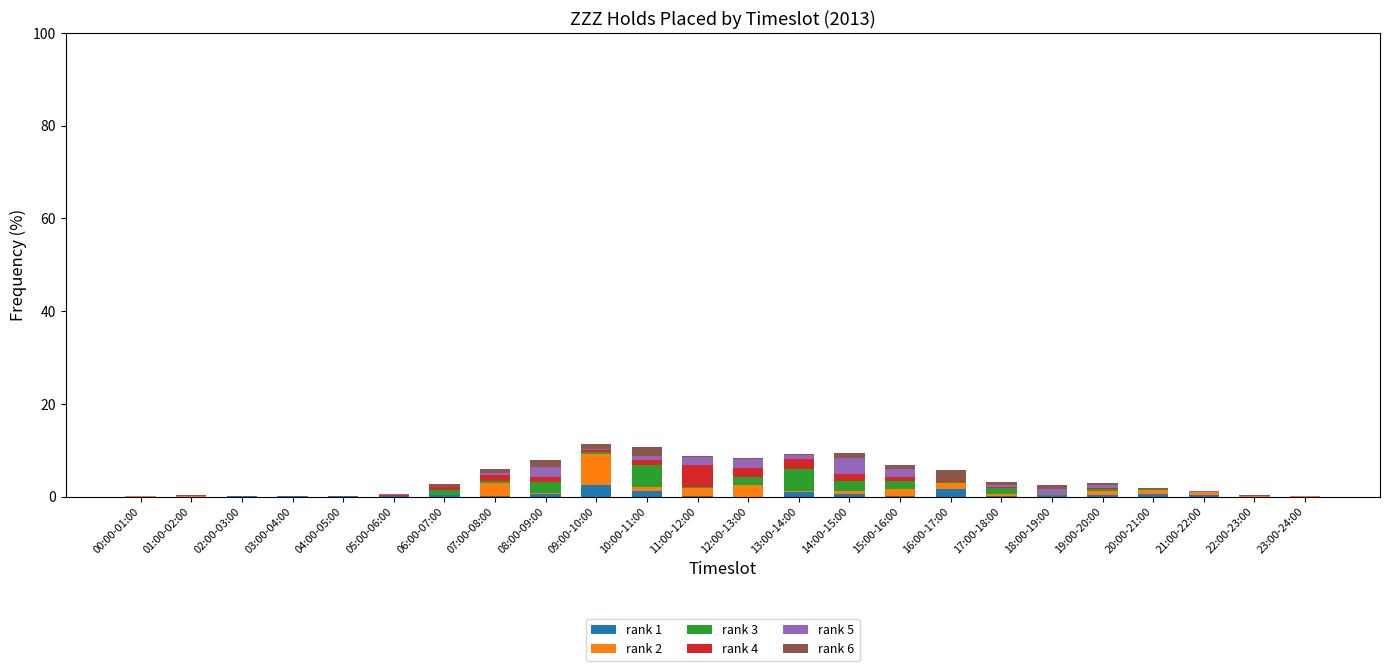

What is the maximum value for rank 1?

2.4